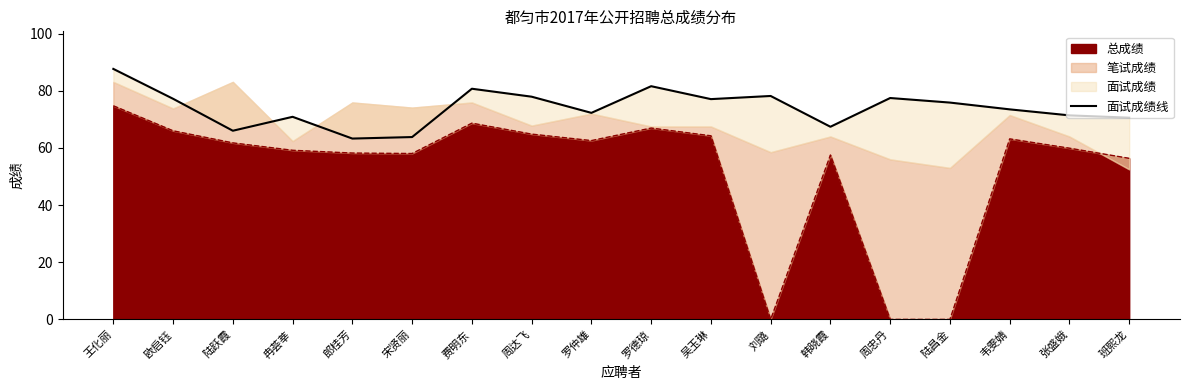

At which category does the data reach its first local peak?

冉荟莘